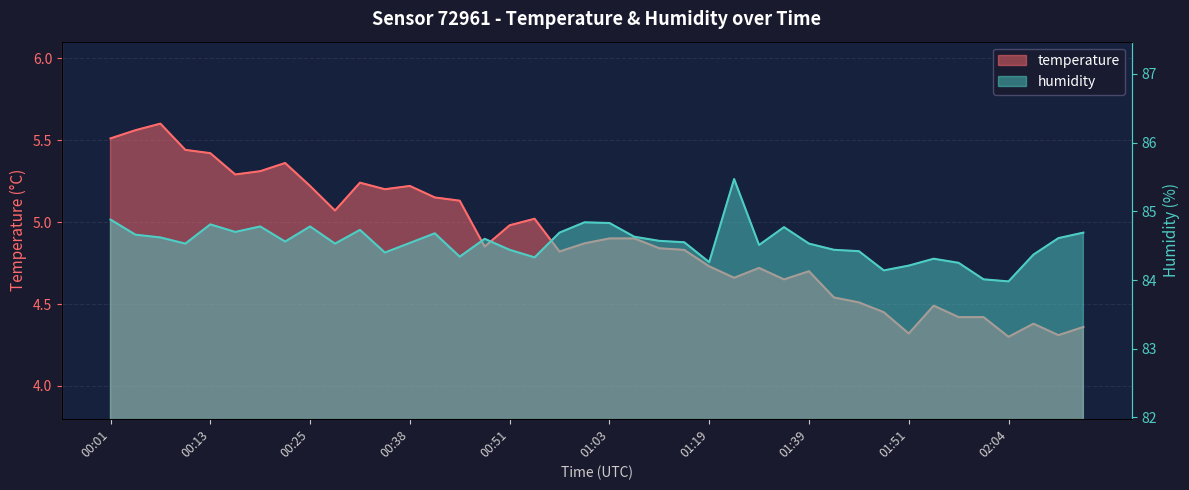

At which label does humidity first exceed 84?

00:01